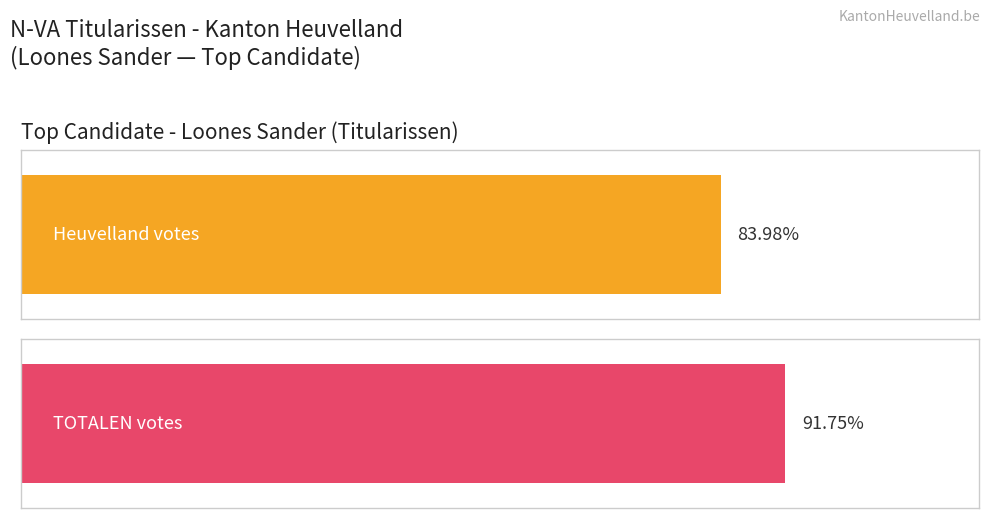

Which series has the largest range (max minus min)?

TOTALEN